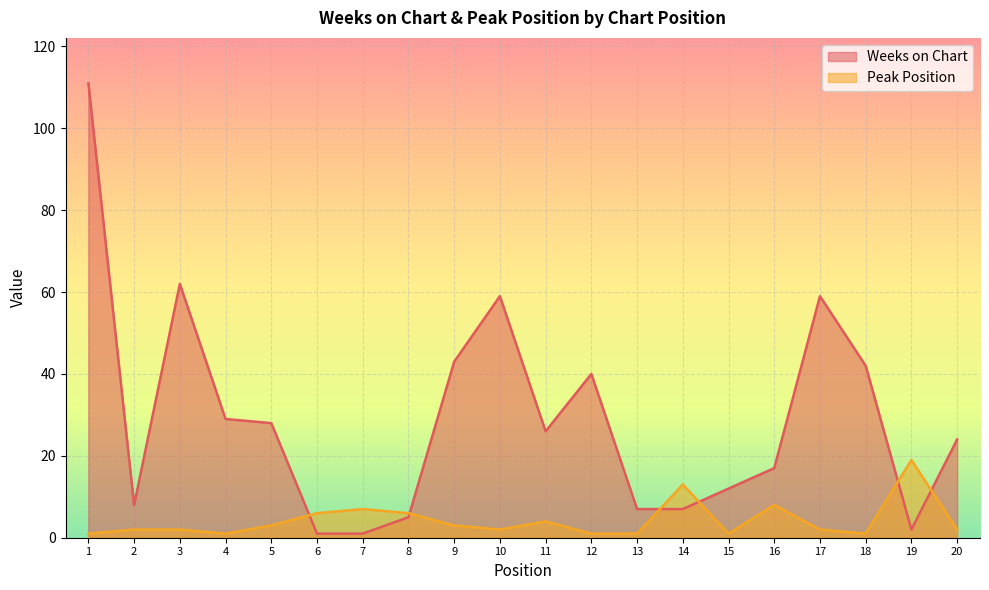

Which category has the lowest value across all series?

6